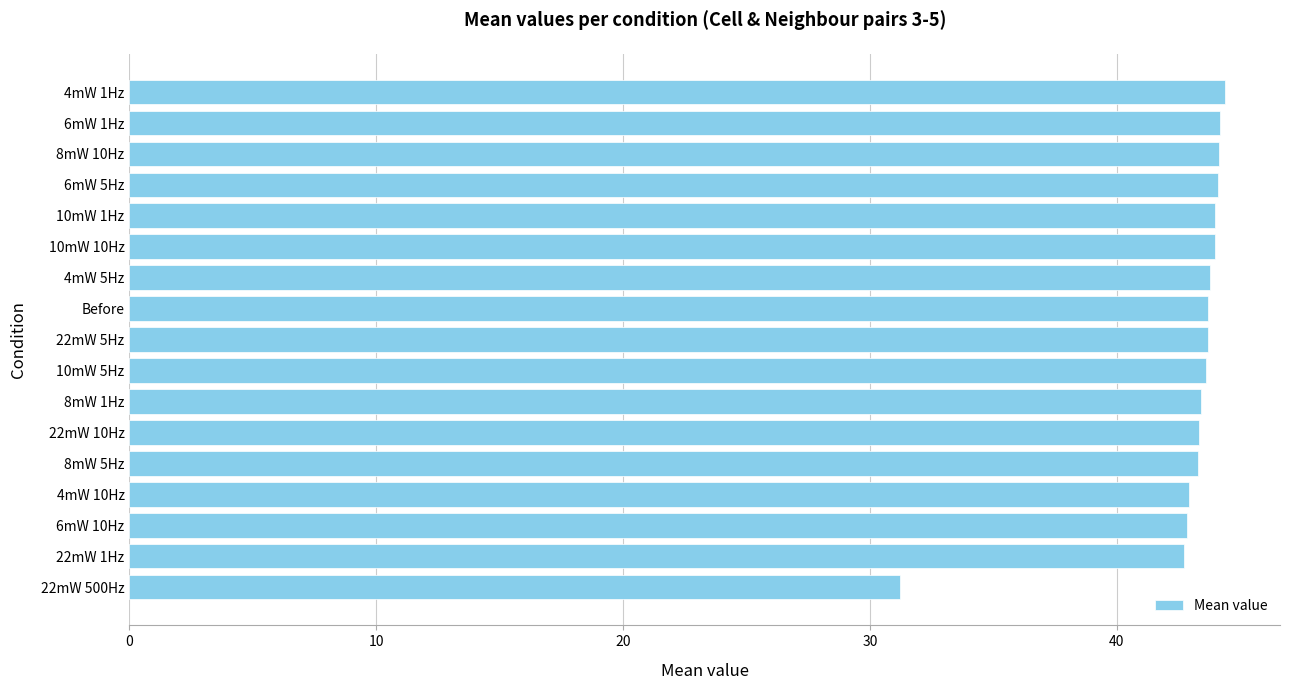

What is the sum of all values?

729.3